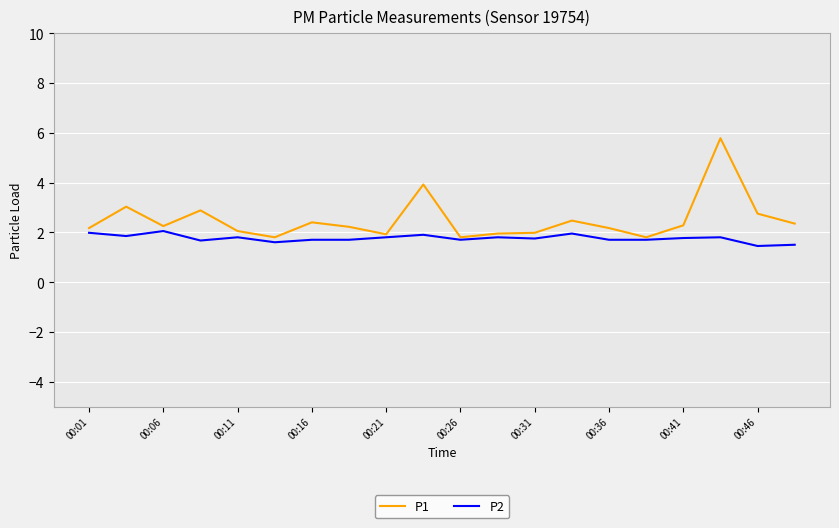

Which series has the largest total across all categories?

P1